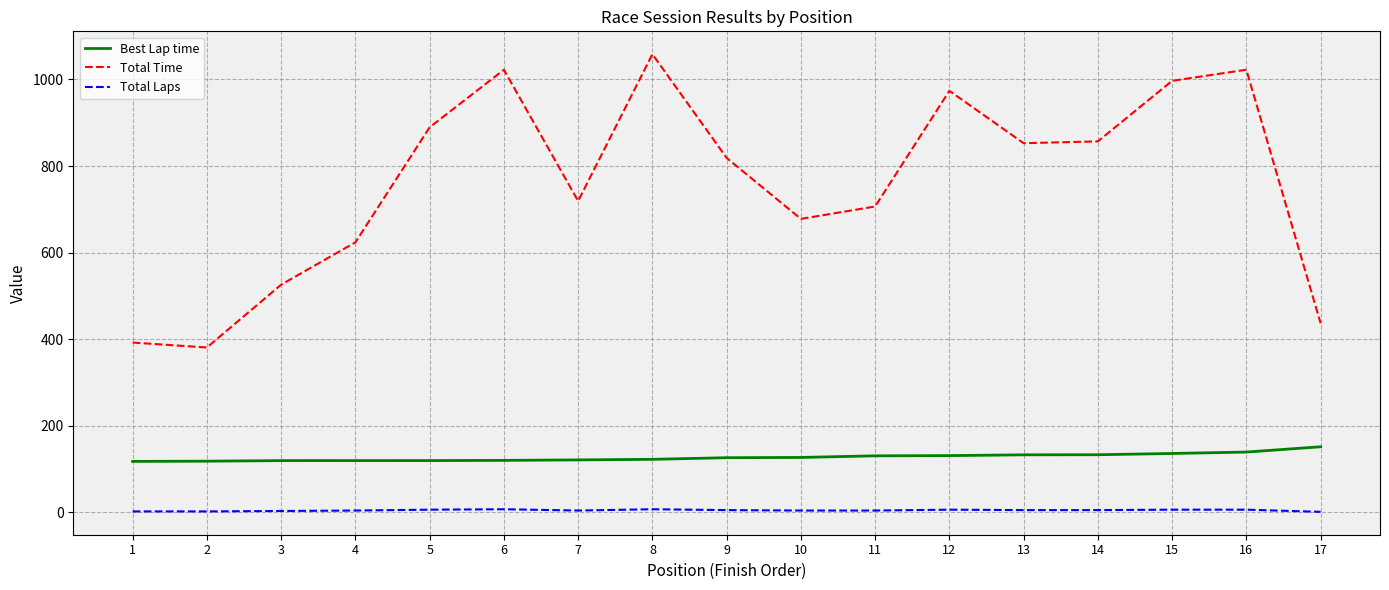

At 17, list the series in order from largest to smallest.

Total Time, Best Lap time, Total Laps